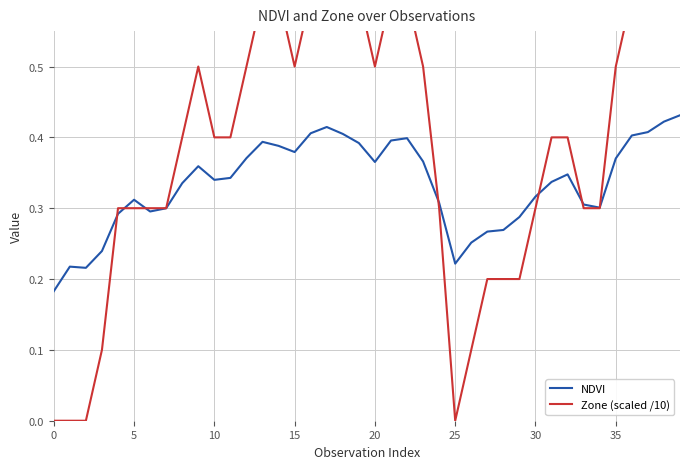

The NDVI series shows 0.3 at 0. True or false?

False